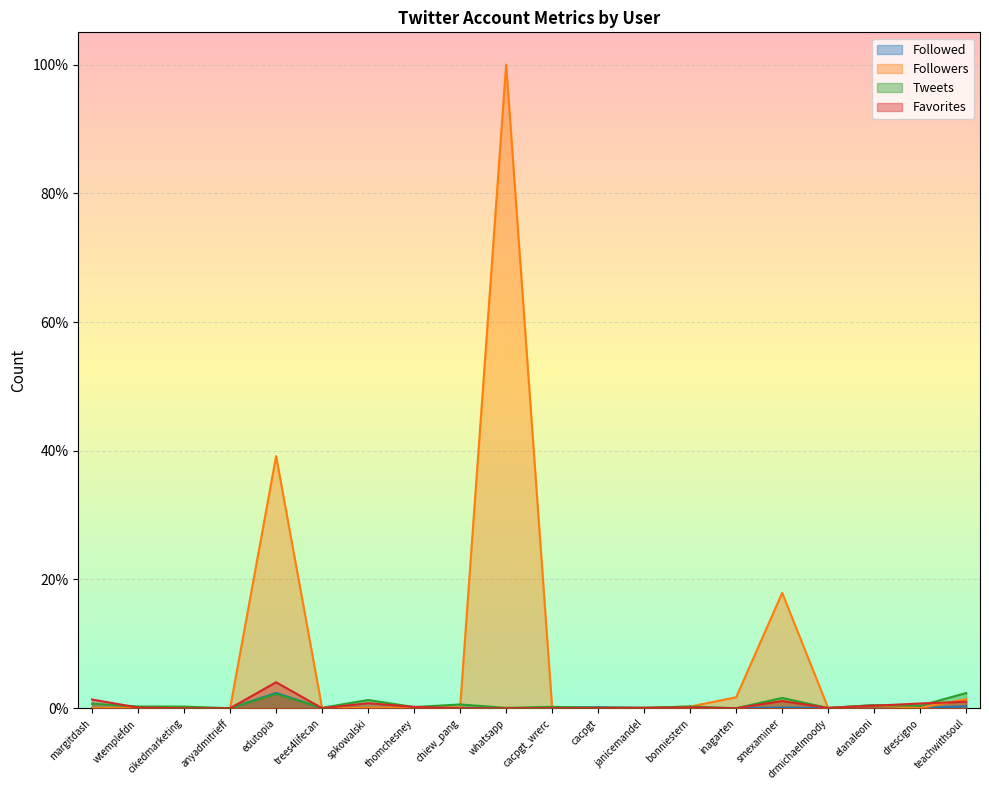

Is it true that Followers equals 0.2 at smexaminer?

True